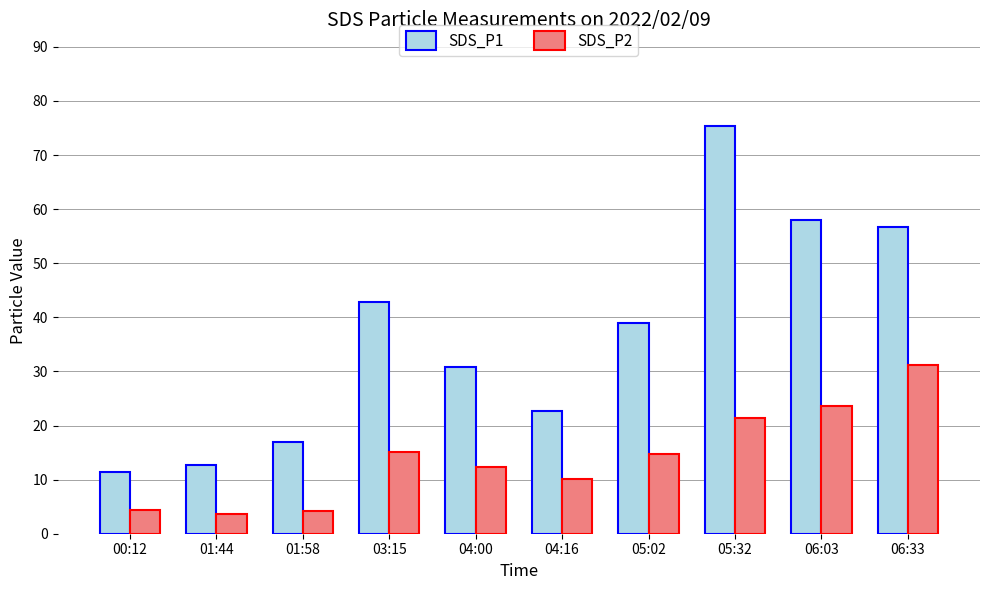

What is the spread (max minus min) of values at 01:58?

12.7